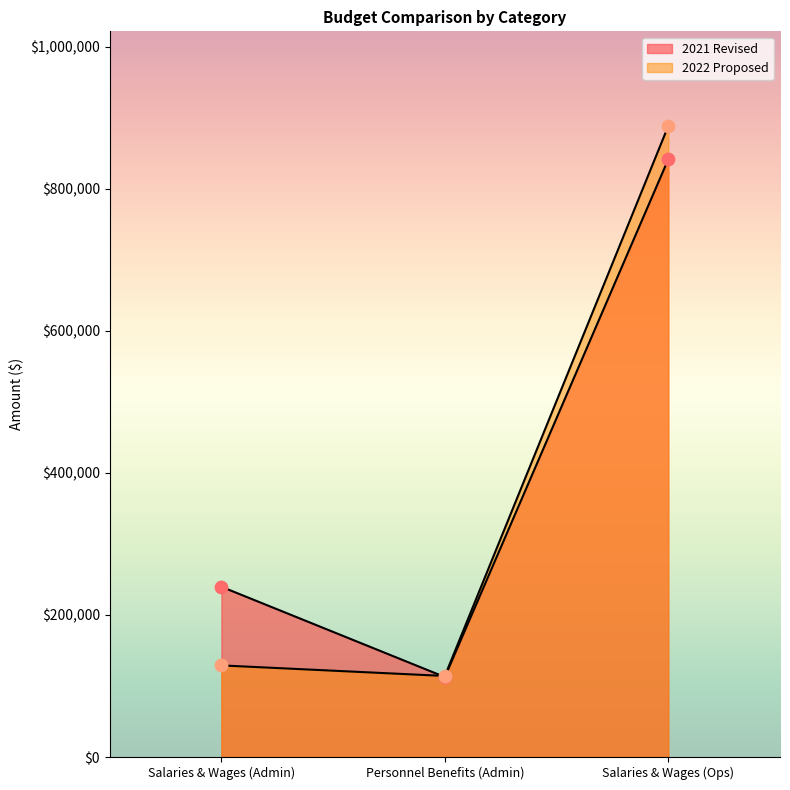

Which series reaches the minimum Y coordinate?

2021 Revised